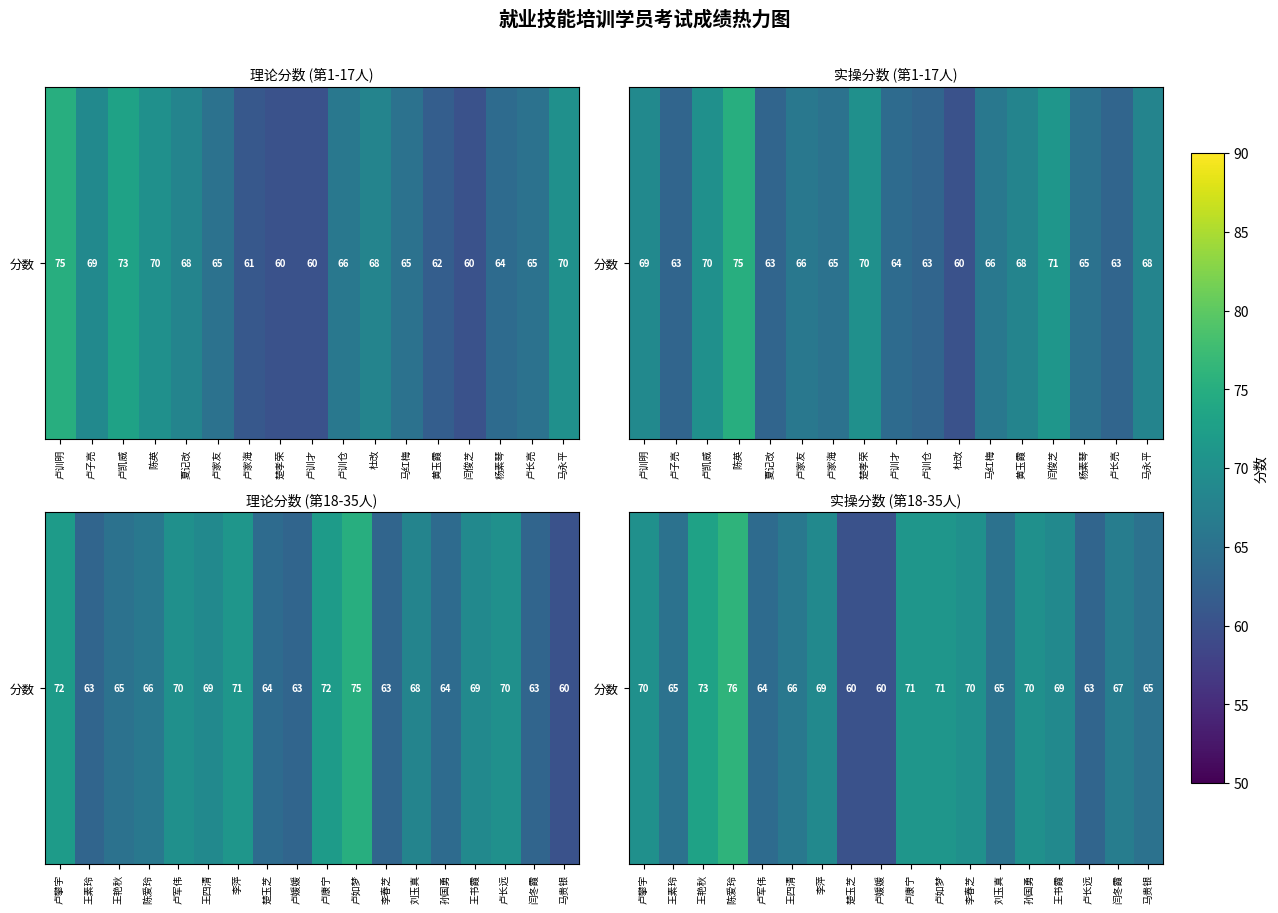

What is the average value?

67